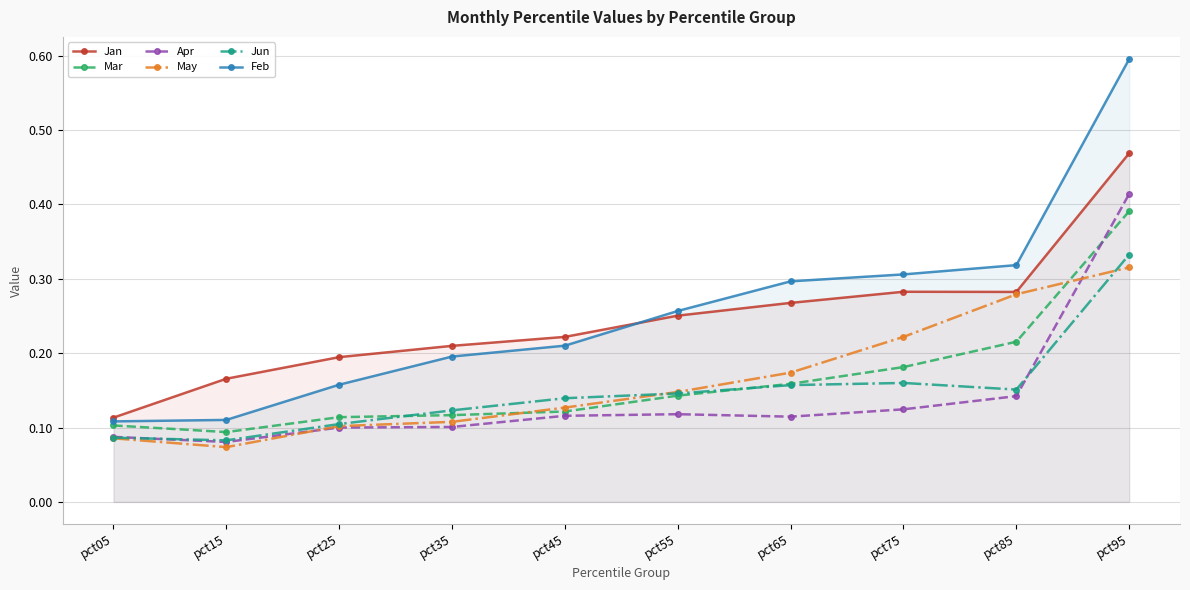

What are all the series names shown in the legend?

Jan, Mar, Apr, May, Jun, Feb